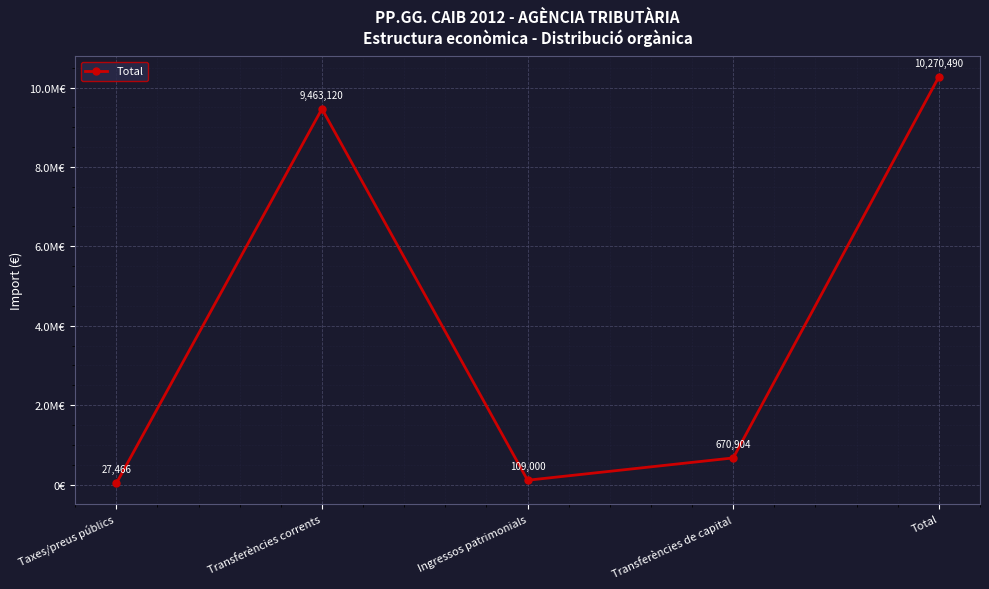

Is this an area chart (filled region under the line)?

No